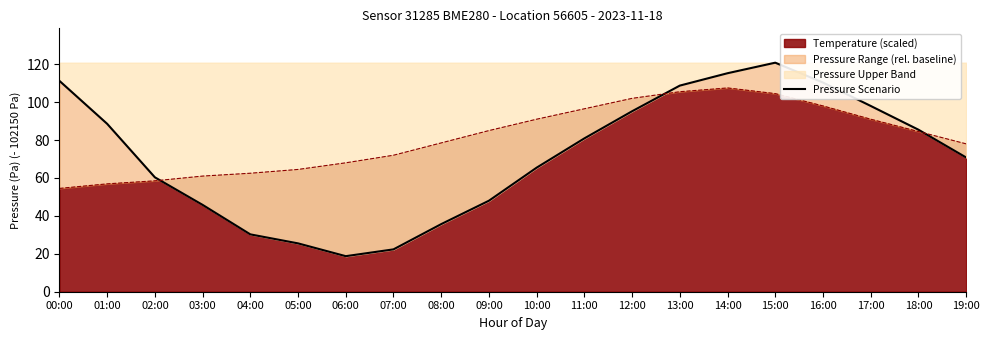

What is the sum of all values?

1437.3